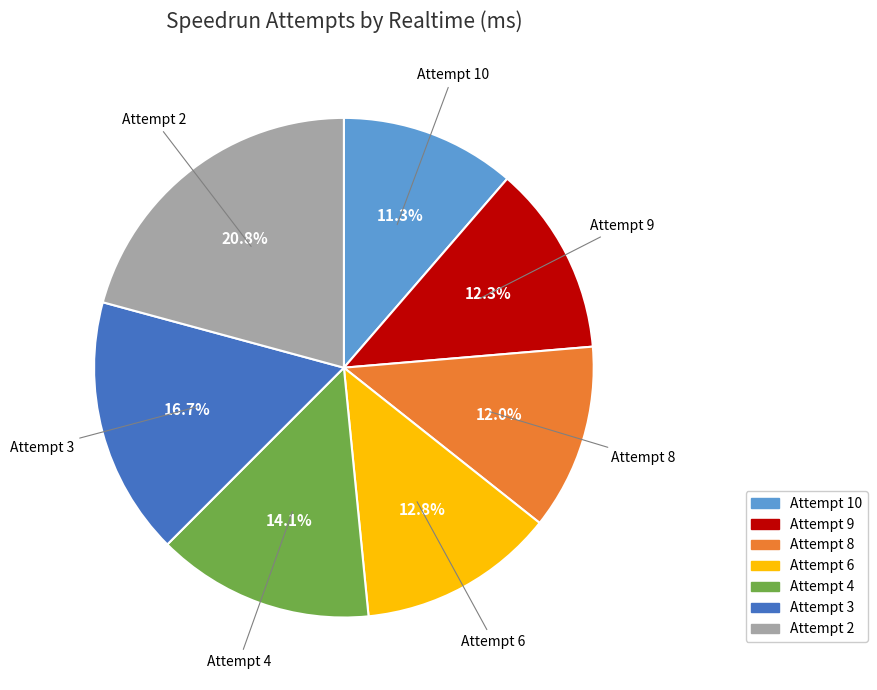

To the nearest percent, what is the average slice percentage?

14%